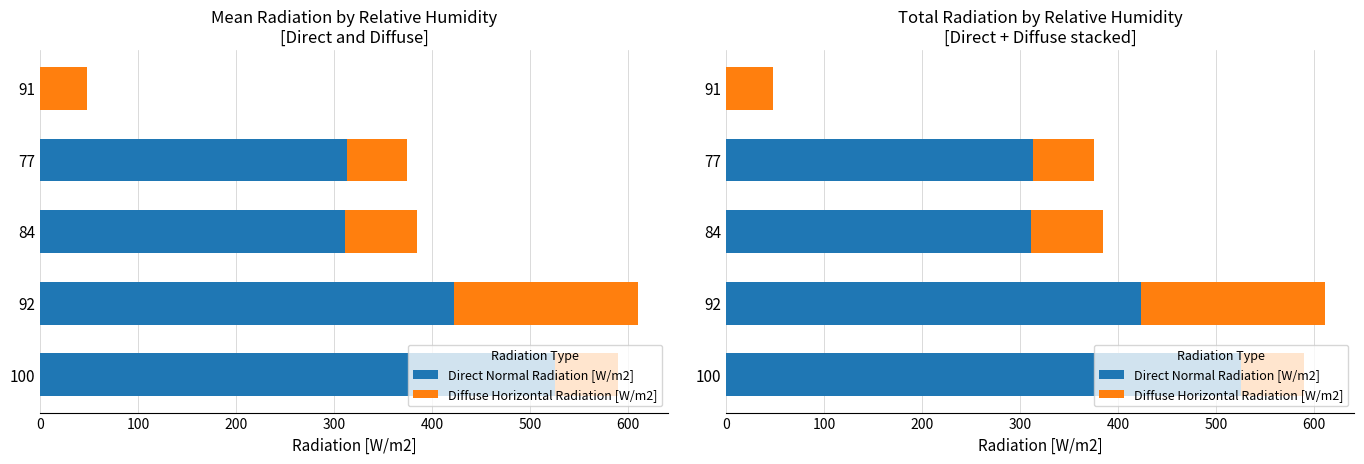

Rank the series by their average value, from lowest to highest.

Diffuse Horizontal Radiation [W/m2], Direct Normal Radiation [W/m2]